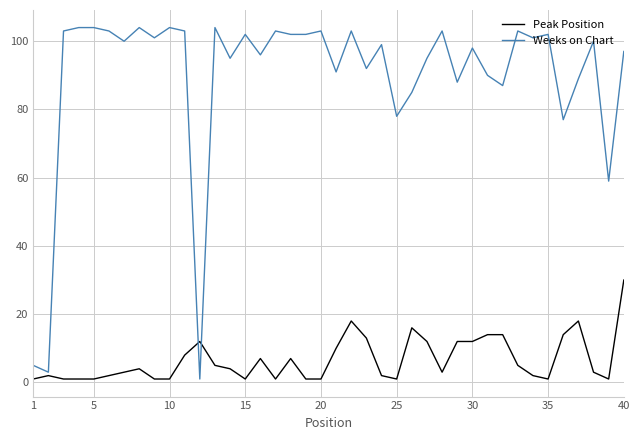

What is the difference between the maximum and second lowest values in the Weeks on Chart series?

101